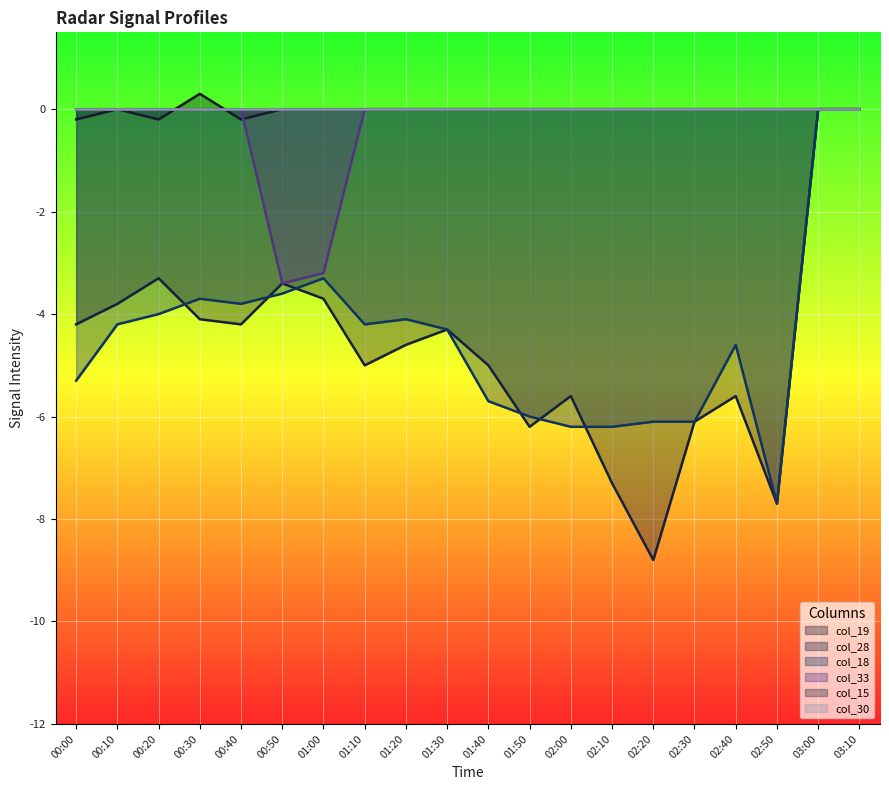

At which category is the sum across all series the highest?

03:00